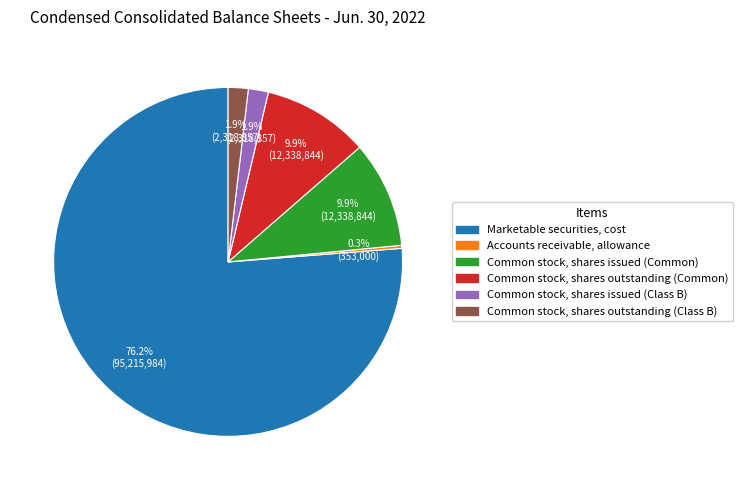

True or false: Marketable securities, cost accounts for 89% of the total.

False